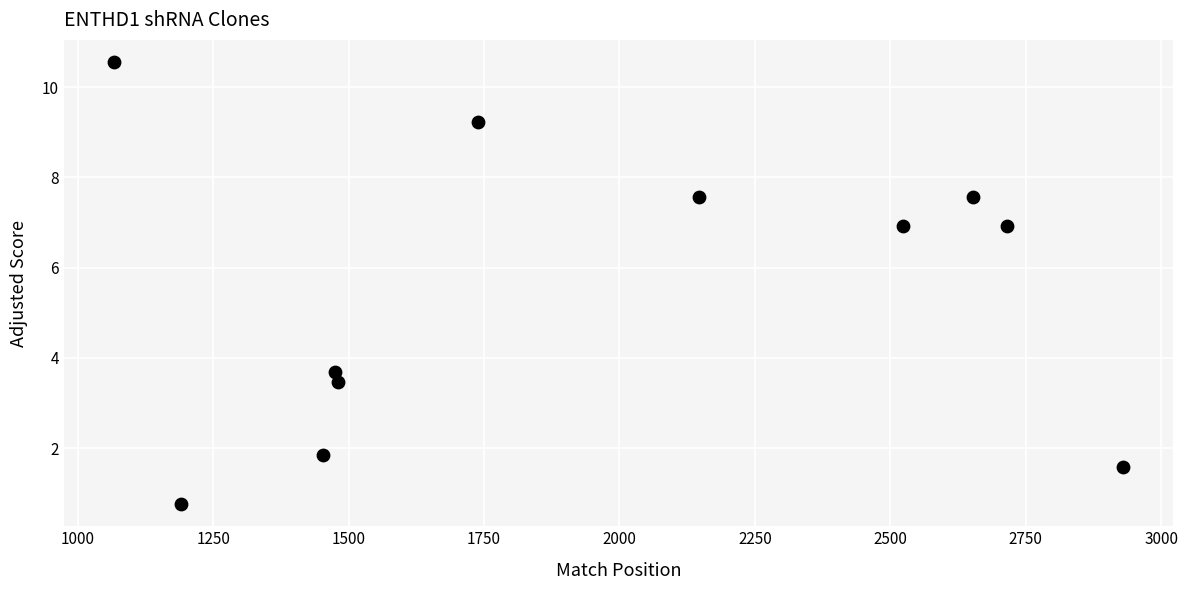

What is the range of Y values (max minus min)?

9.8